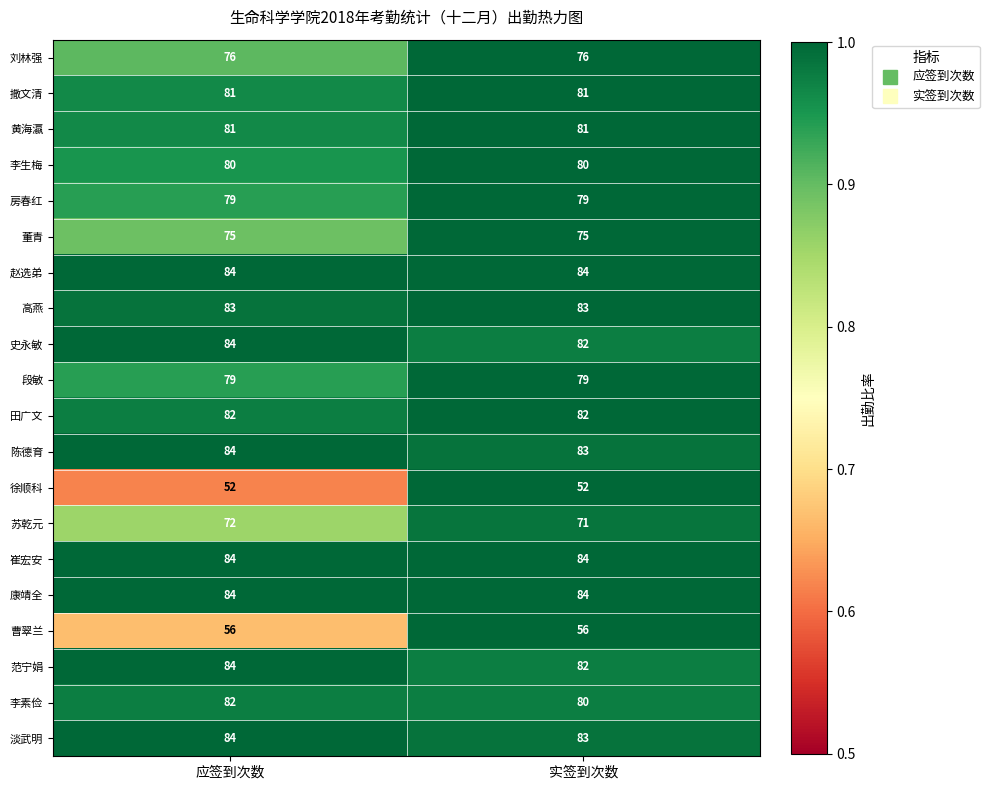

Is the value of 黄海瀛 at 应签到次数 greater than the value of 史永敏 at 实签到次数?

No